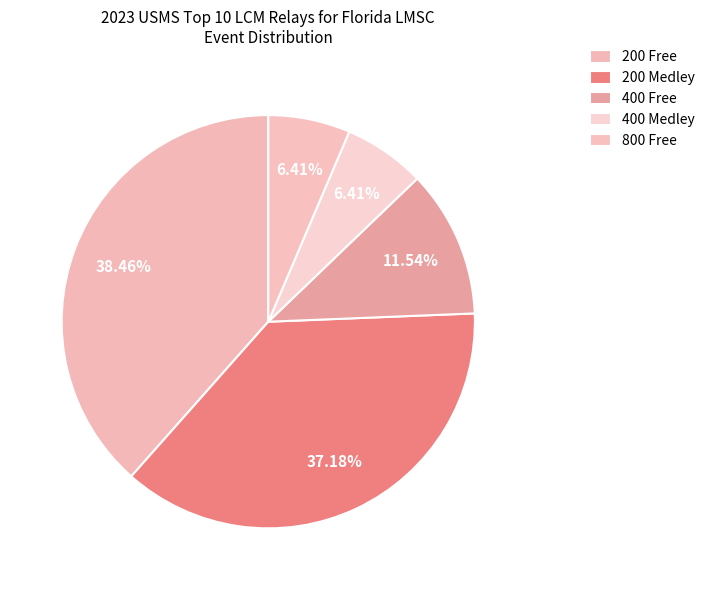

Between 400 Free and 400 Medley, which is larger?

400 Free